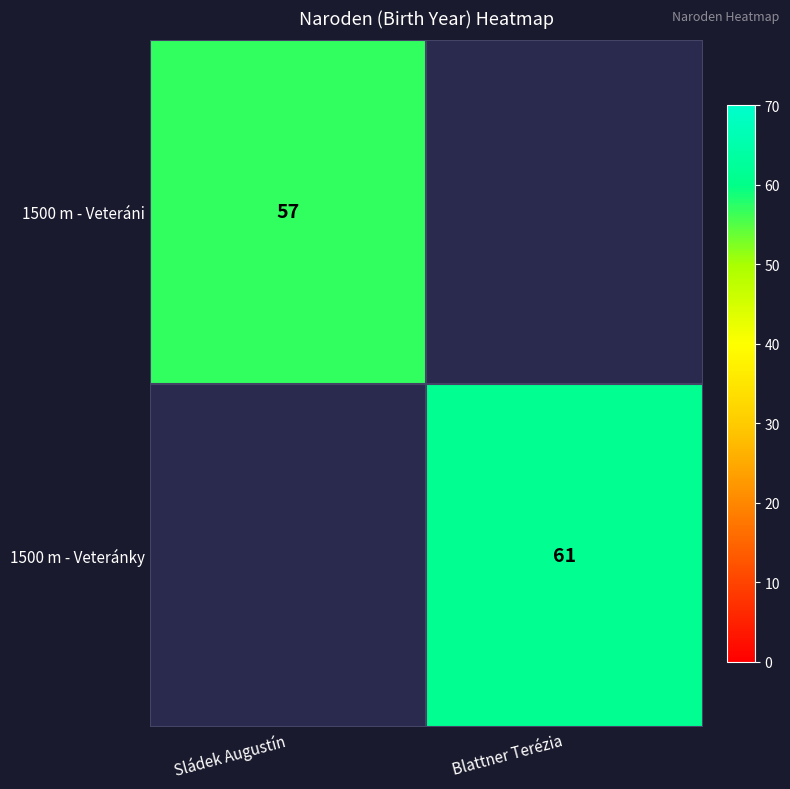

The value of 1500 m - Veteránky at Blattner Terézia is 92. True or false?

False